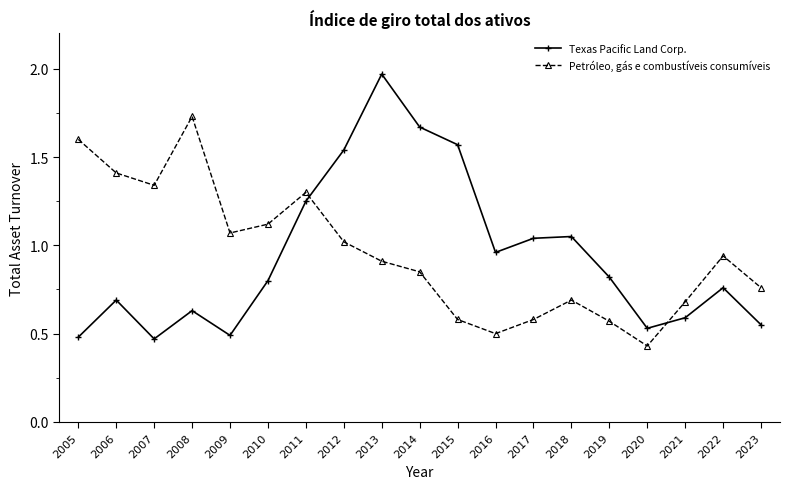

Which series ends up on top after the final intersection of Texas Pacific Land Corp. and Petróleo, gás e combustíveis consumíveis?

Petróleo, gás e combustíveis consumíveis